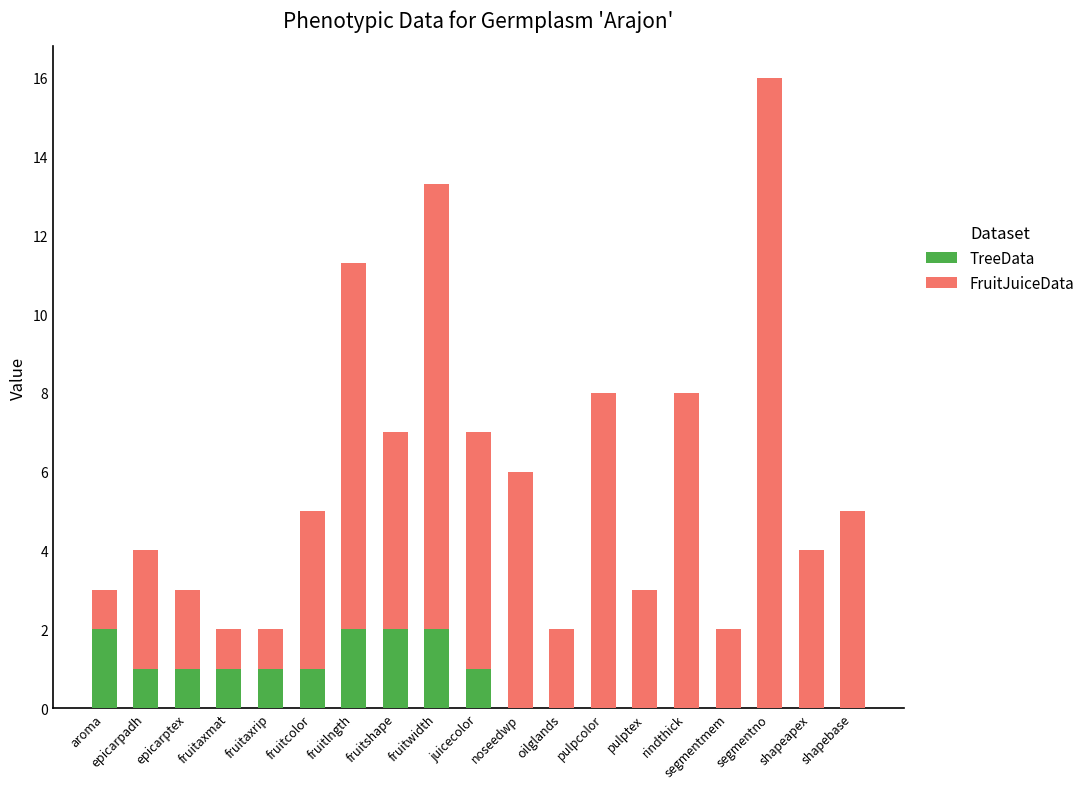

At which category is the sum across all series the highest?

segmentno